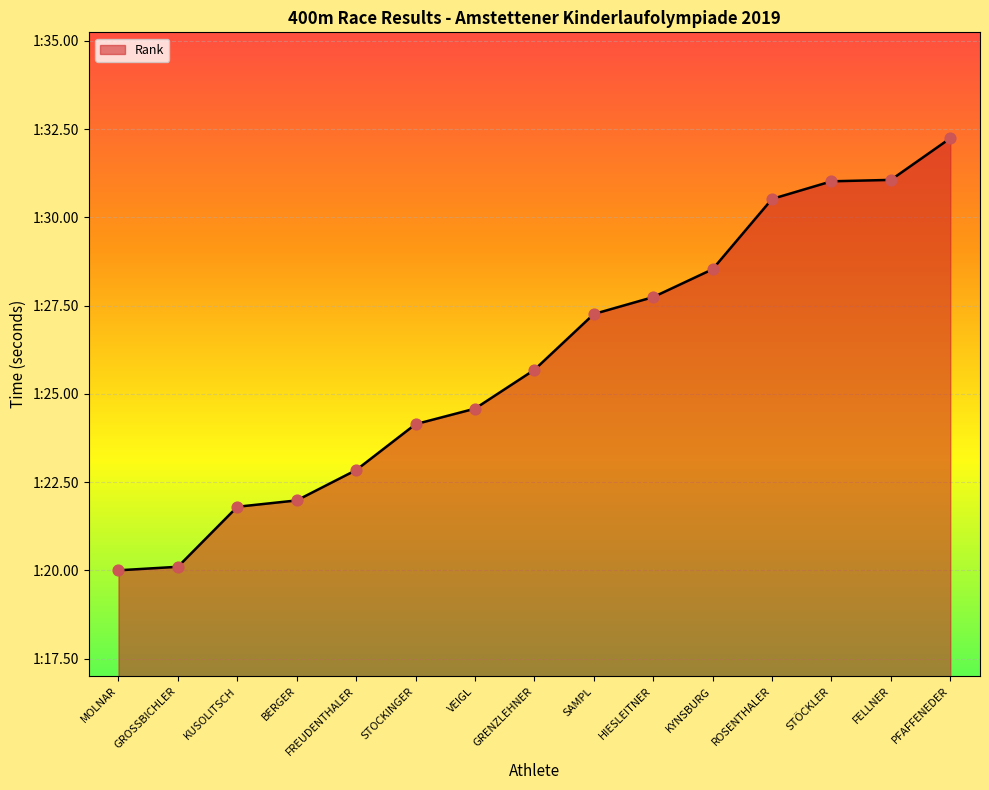

Between PFAFFENEDER and STOCKINGER, which is larger?

PFAFFENEDER